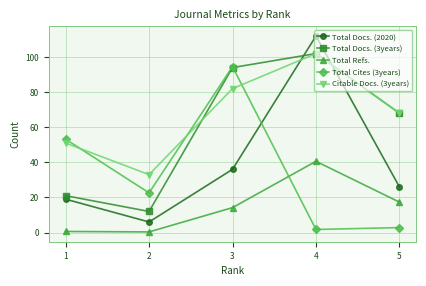

What are all the series names shown in the legend?

Total Docs. (2020), Total Docs. (3years), Total Refs., Total Cites (3years), Citable Docs. (3years)